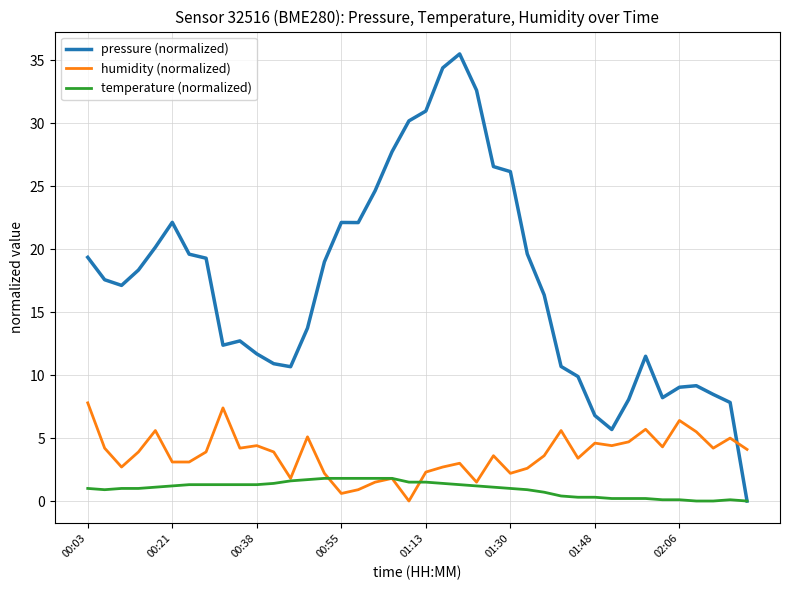

How many times do pressure (normalized) and humidity (normalized) cross each other?

1